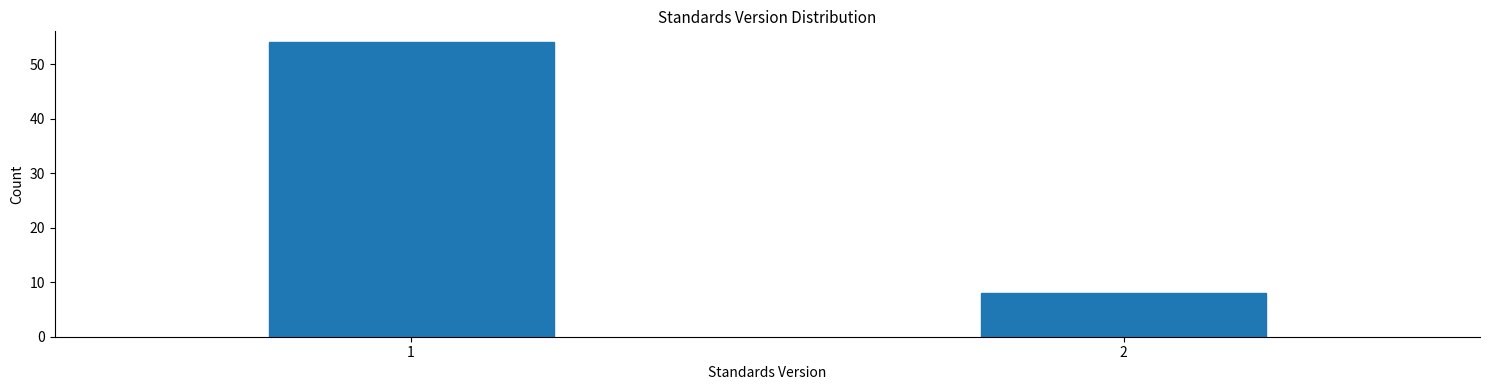

Reading left to right, transcribe all the data shown in this chart.

54	8